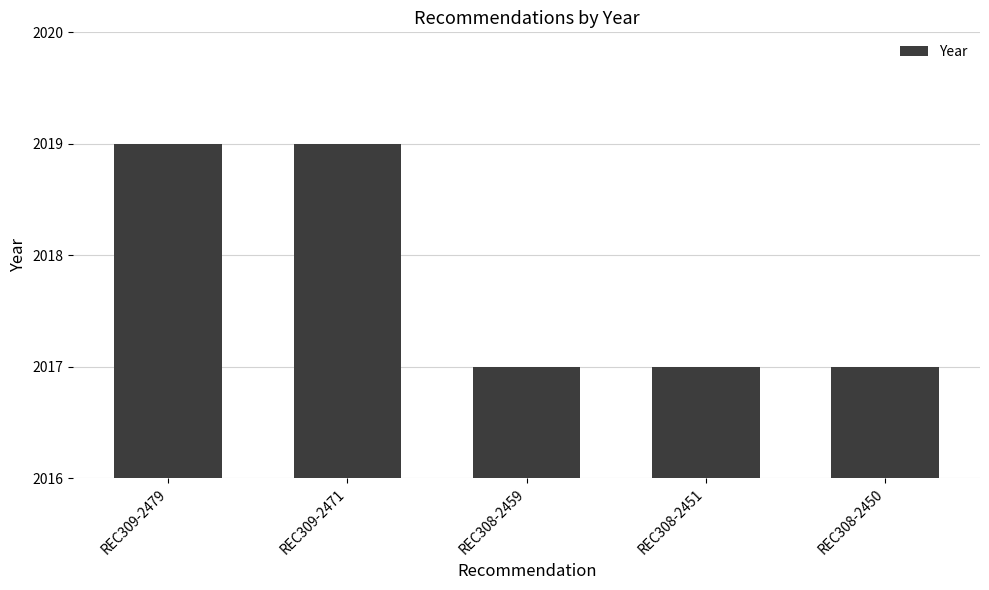

Reading left to right, list all the values displayed in this chart.

2019	2019	2017	2017	2017